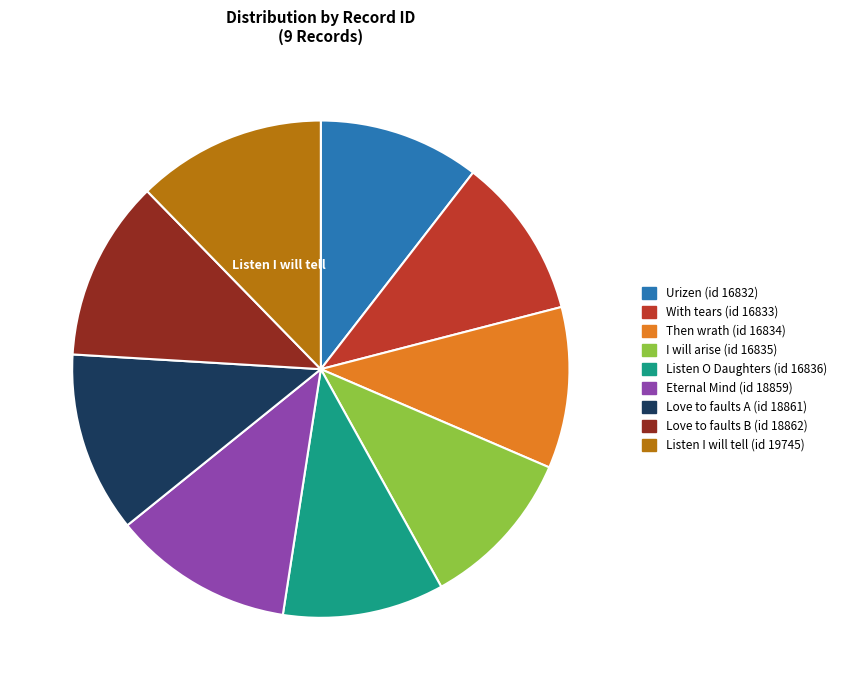

Approximately how many times larger is the value at Love to faults B (id 18862) compared to I will arise (id 16835)?

1.1